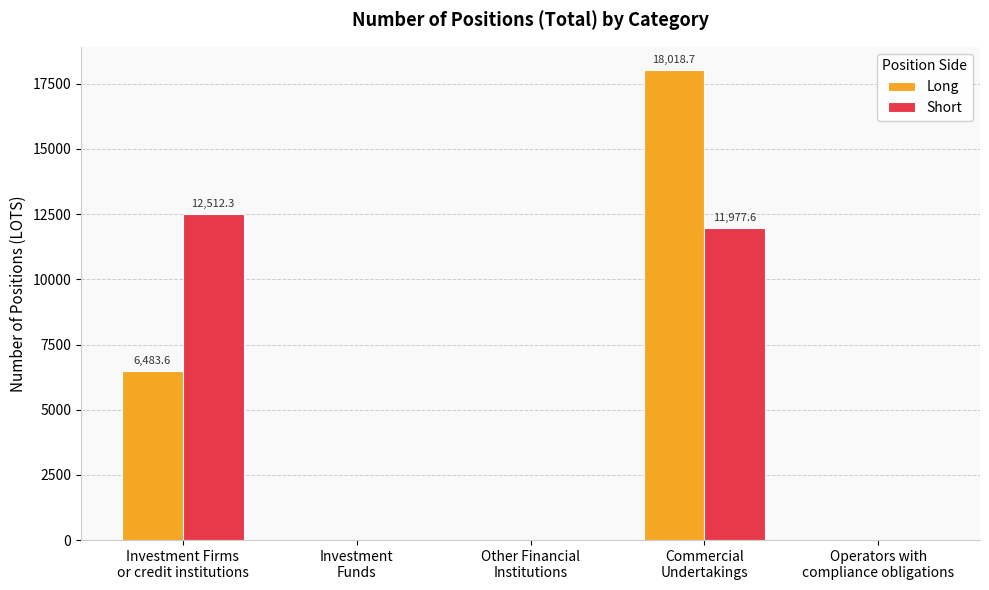

What is the spread (max minus min) of values at Commercial
Undertakings?

6041.1